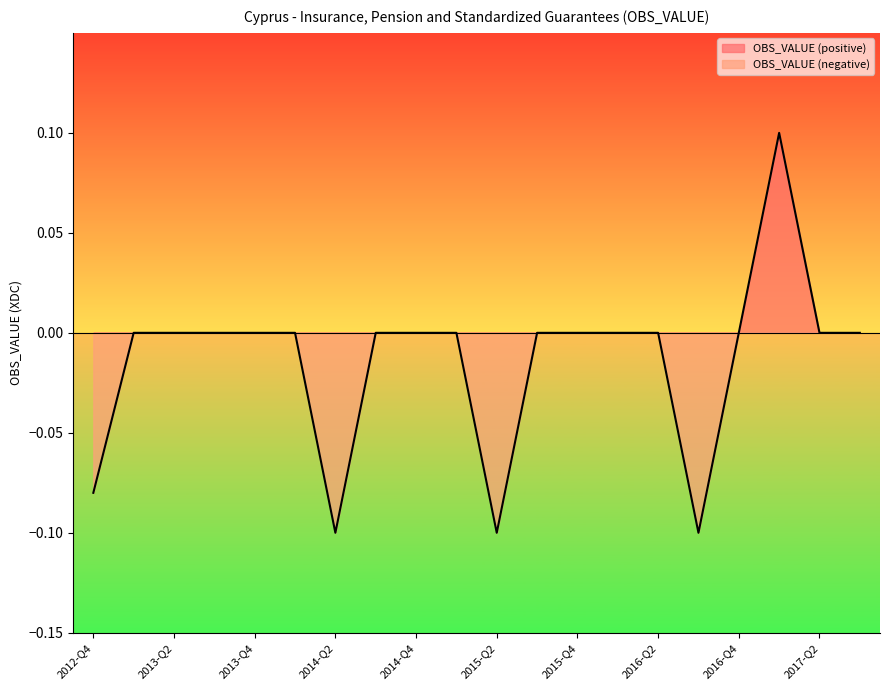

Rank the categories by value from highest to lowest.

2017-Q1, 2016-Q1, 2013-Q2, 2013-Q1, 2016-Q2, 2014-Q3, 2017-Q2, 2014-Q1, 2014-Q4, 2015-Q3, 2015-Q4, 2016-Q4, 2013-Q4, 2017-Q3, 2015-Q1, 2013-Q3, 2012-Q4, 2014-Q2, 2016-Q3, 2015-Q2